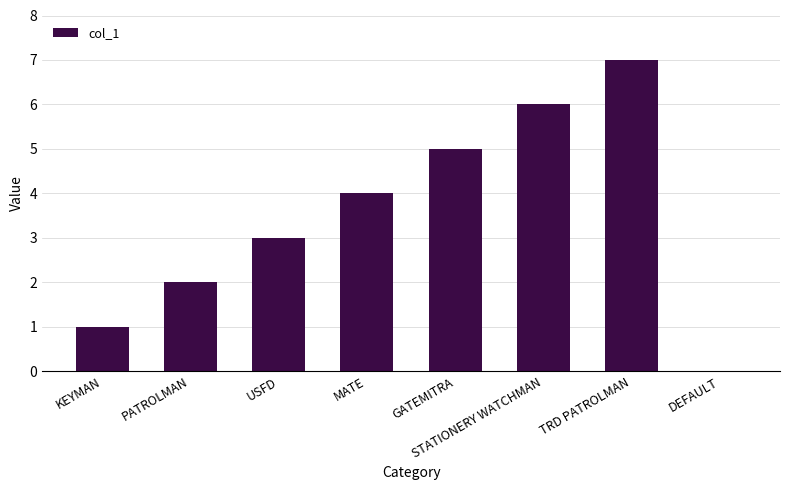

Reading left to right, extract all data points from this chart.

KEYMAN=1	PATROLMAN=2	USFD=3	MATE=4	GATEMITRA=5	STATIONERY WATCHMAN=6	TRD PATROLMAN=7	DEFAULT=0